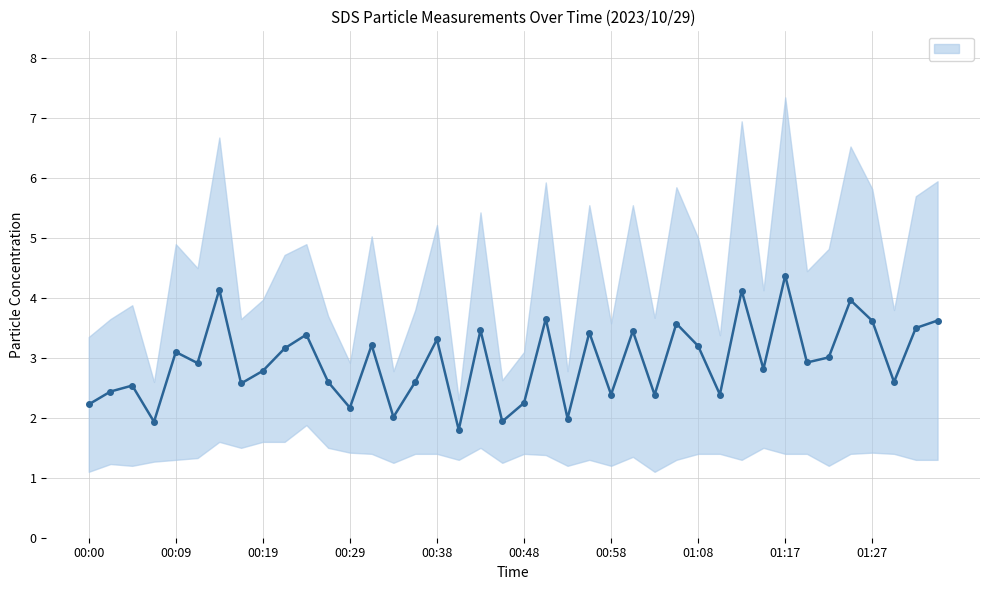

True or false: SDS_P2 and SDS_P1 intersect in this chart.

False